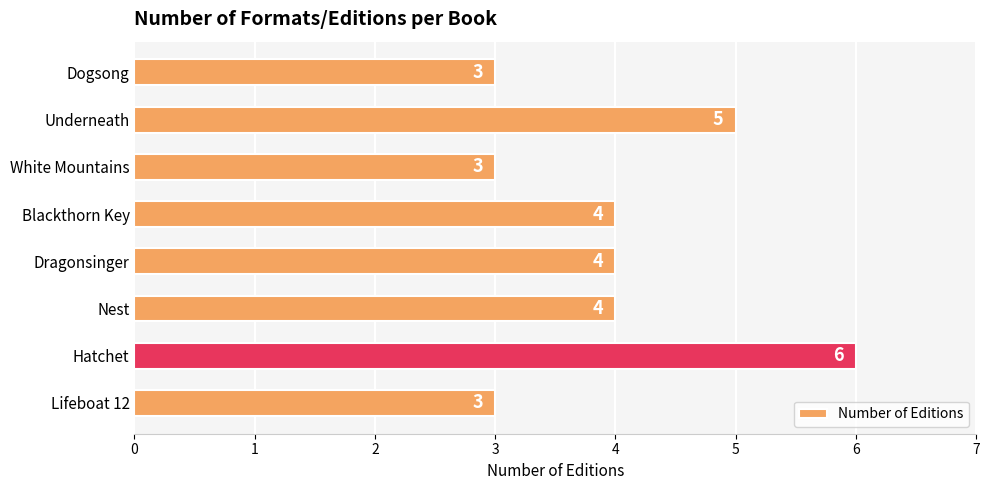

The chart shows a value of 6 at Nest. True or false?

False